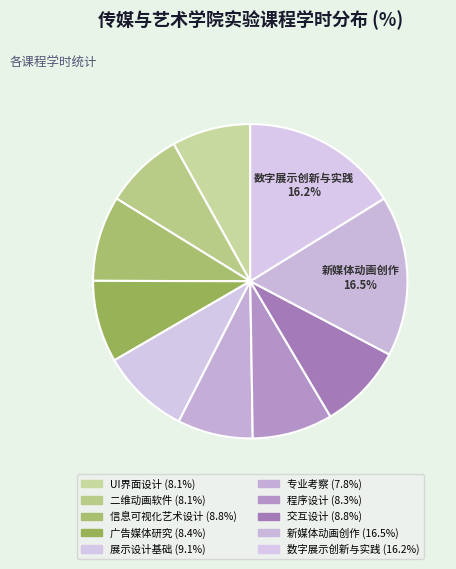

Is the sum of 交互设计 and 二维动画软件 greater than half?

No